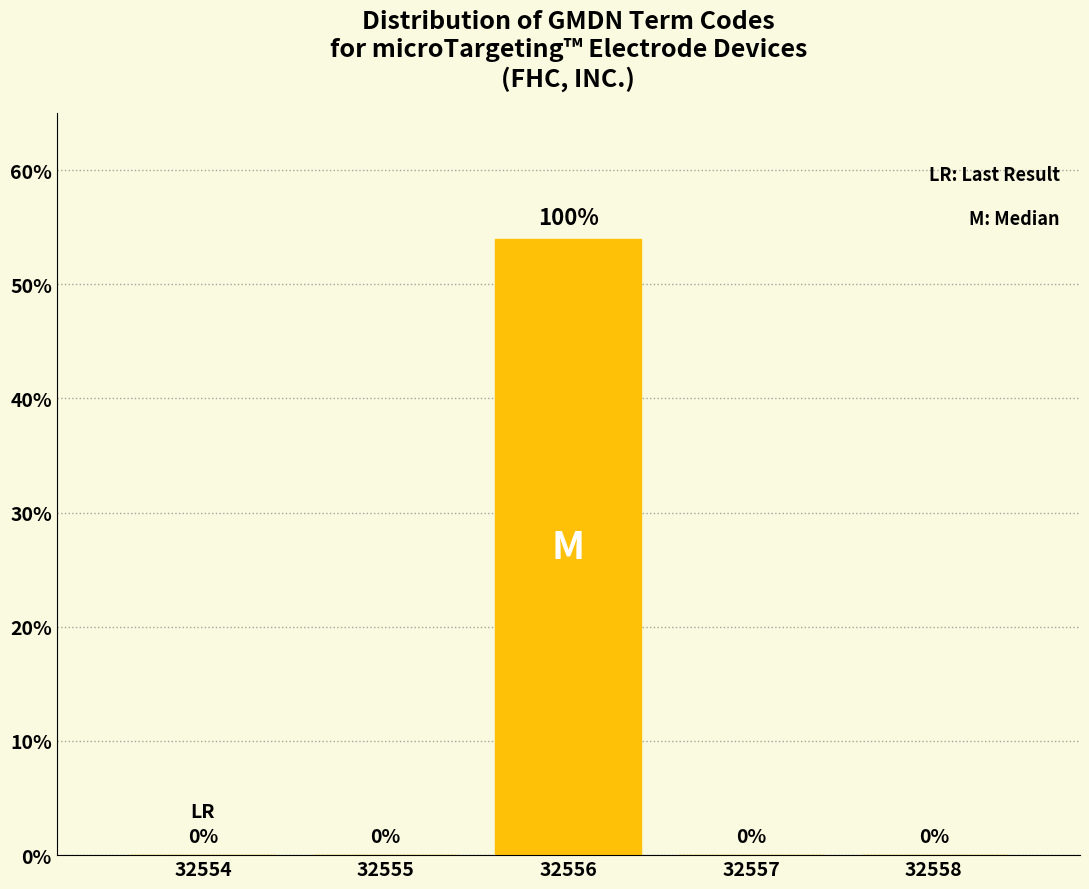

Reading left to right, extract all data points from this chart.

32554=0	32555=0	32556=54	32557=0	32558=0